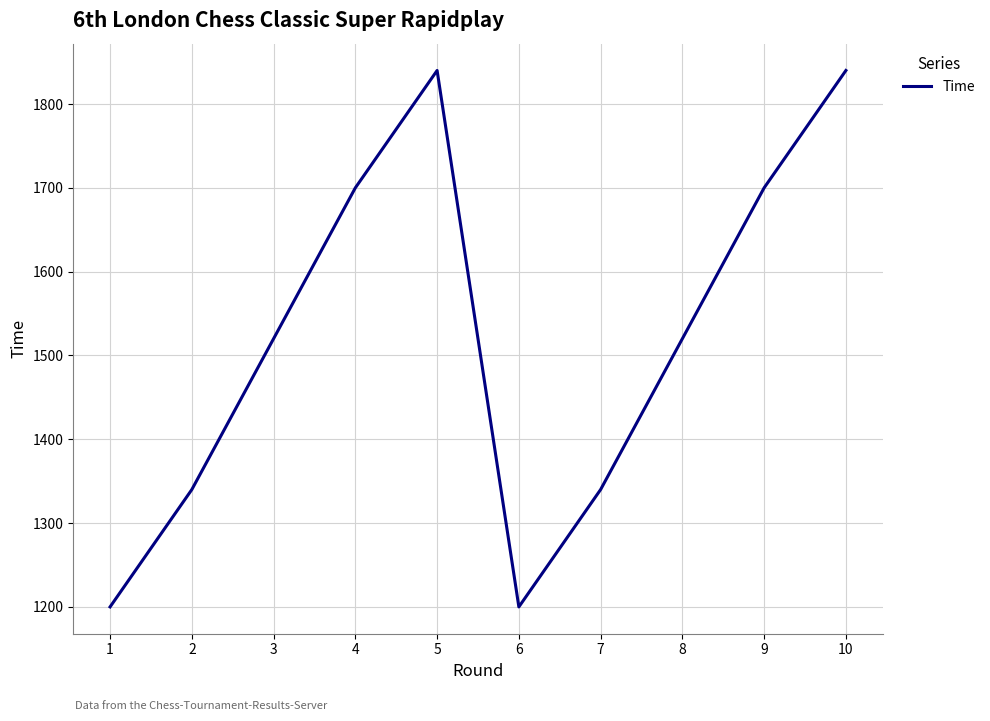

Is it true that the value at 5 is 1038?

False